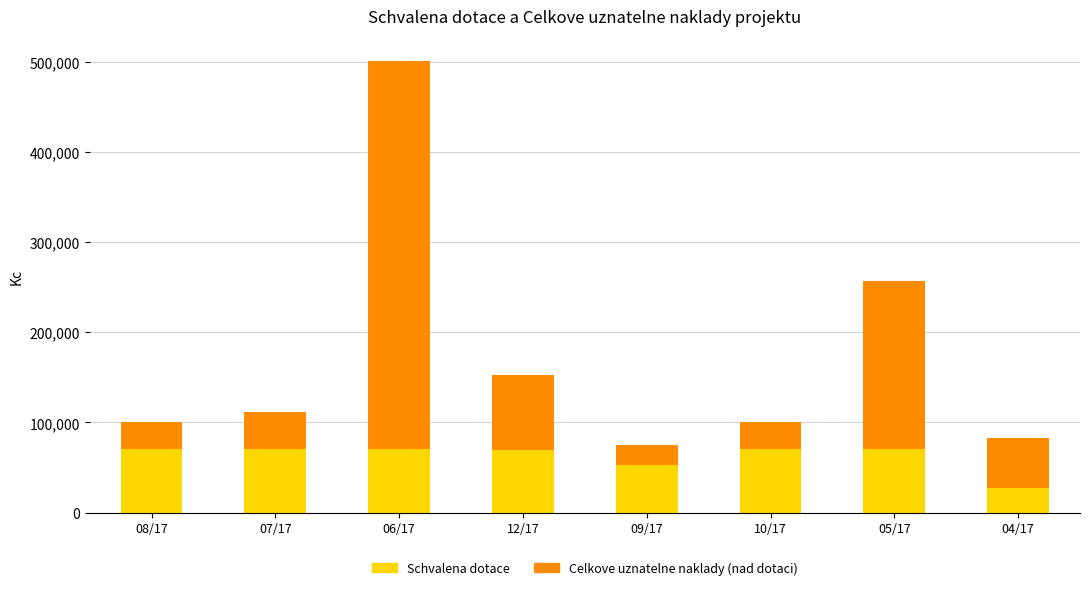

What is the maximum value for Schvalena dotace?

70000